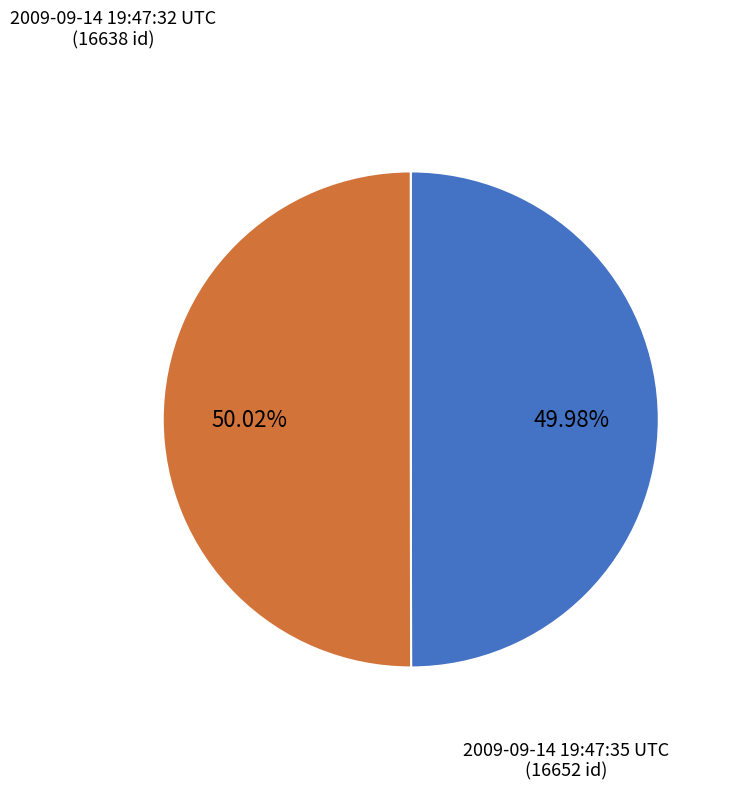

Is there a majority slice in this chart?

Yes